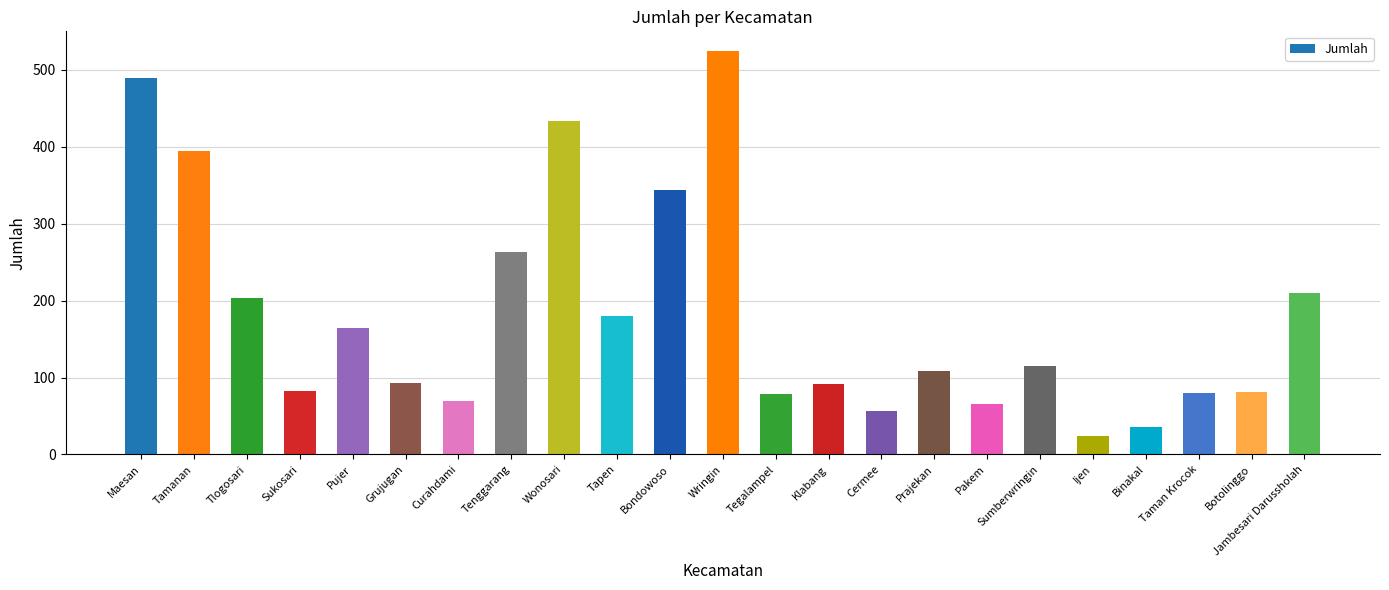

How many bars are there in total?

23